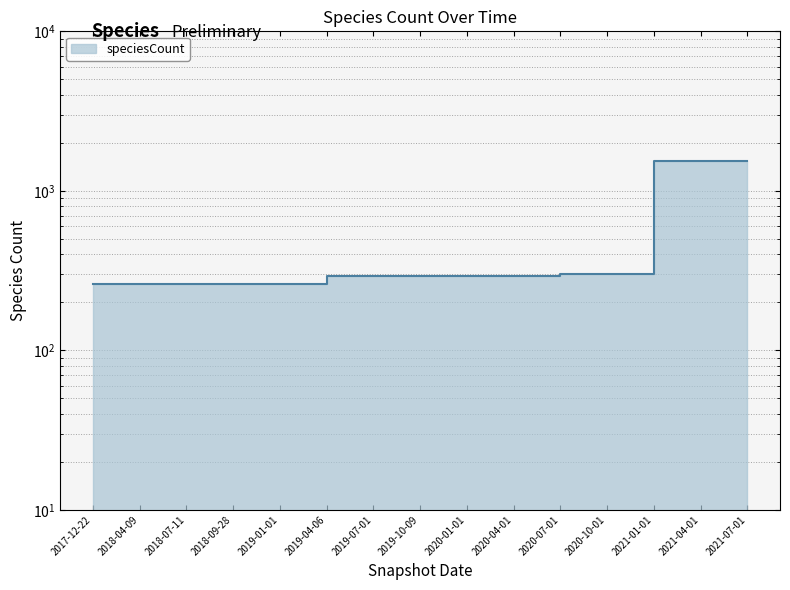

What is the sum of the values at 2018-09-28 and 2019-10-09?

553